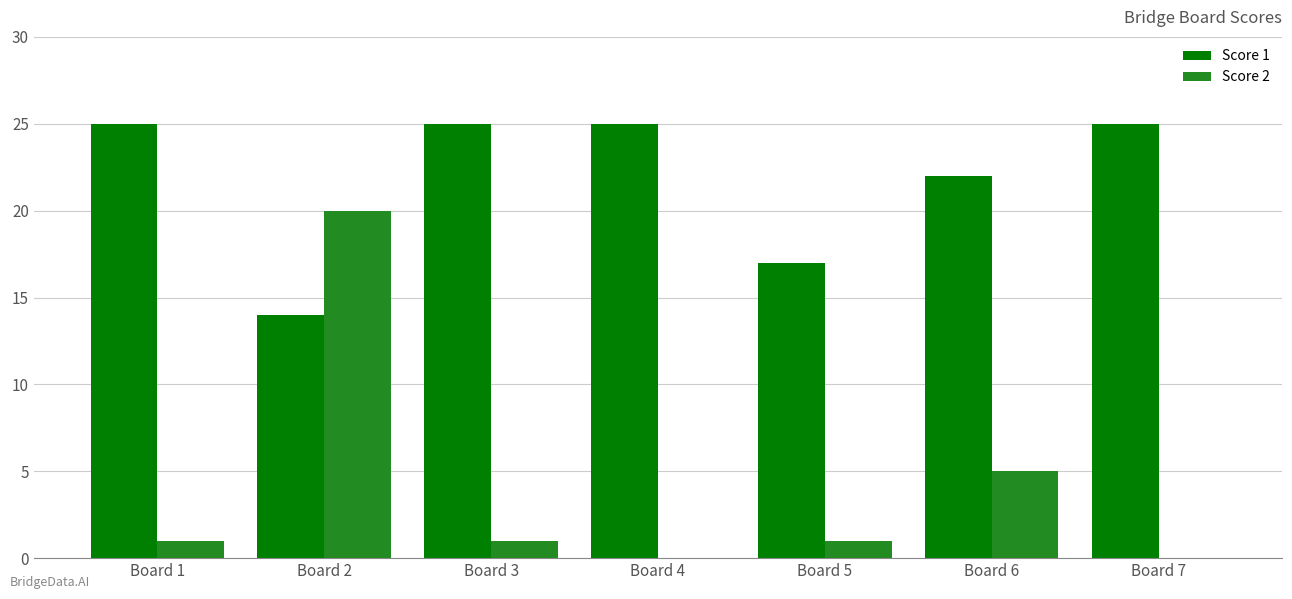

What is the highest value of the Score 2 series?

20